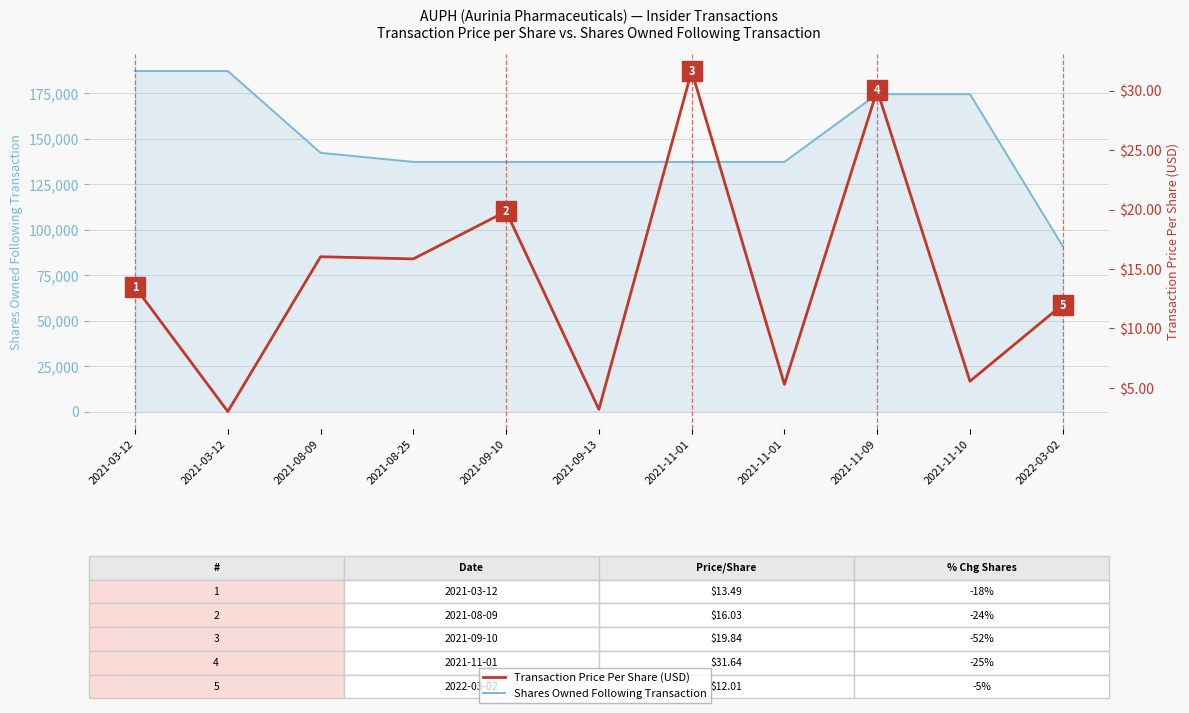

Where is Transaction Price Per Share (USD) nearest to the value 17?

2021-08-09